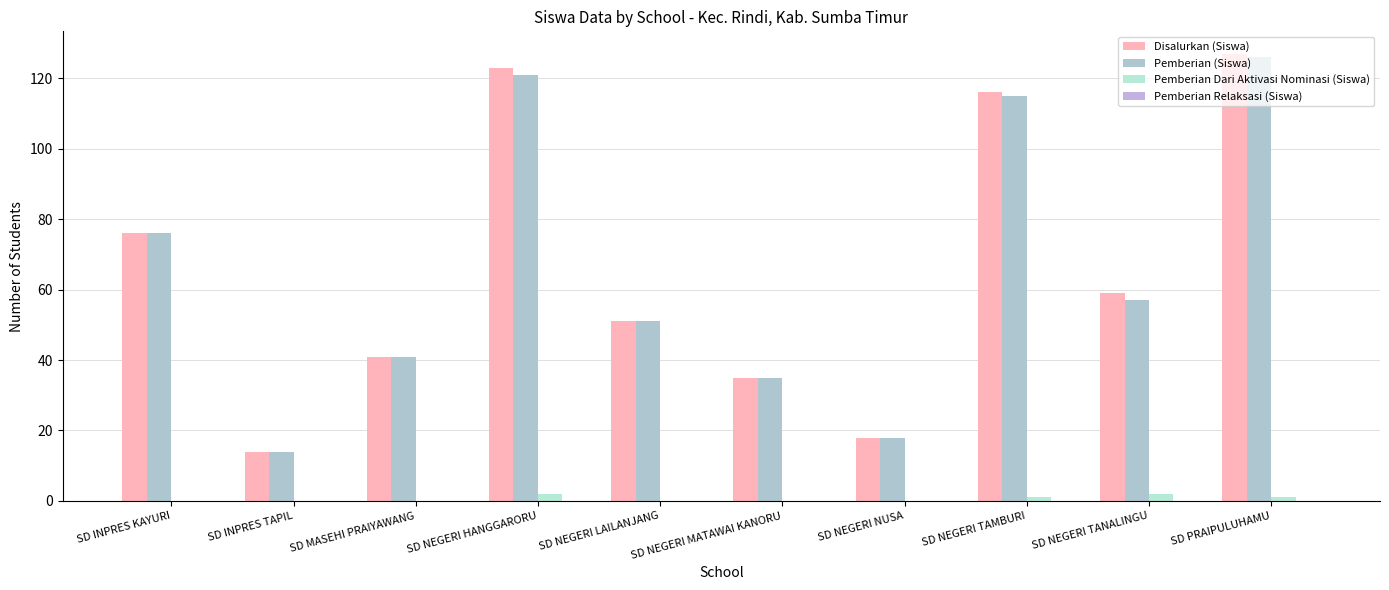

What is the sum of all Pemberian Dari Aktivasi Nominasi (Siswa) values?

6